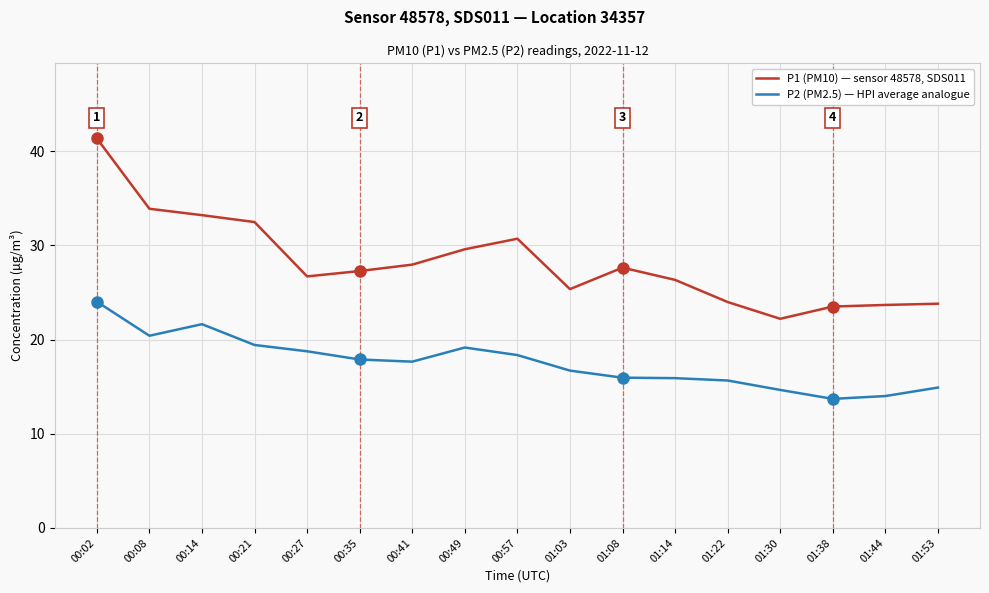

Is it true that P1 (PM10) — sensor 48578, SDS011 equals 54.6 at 00:02?

False